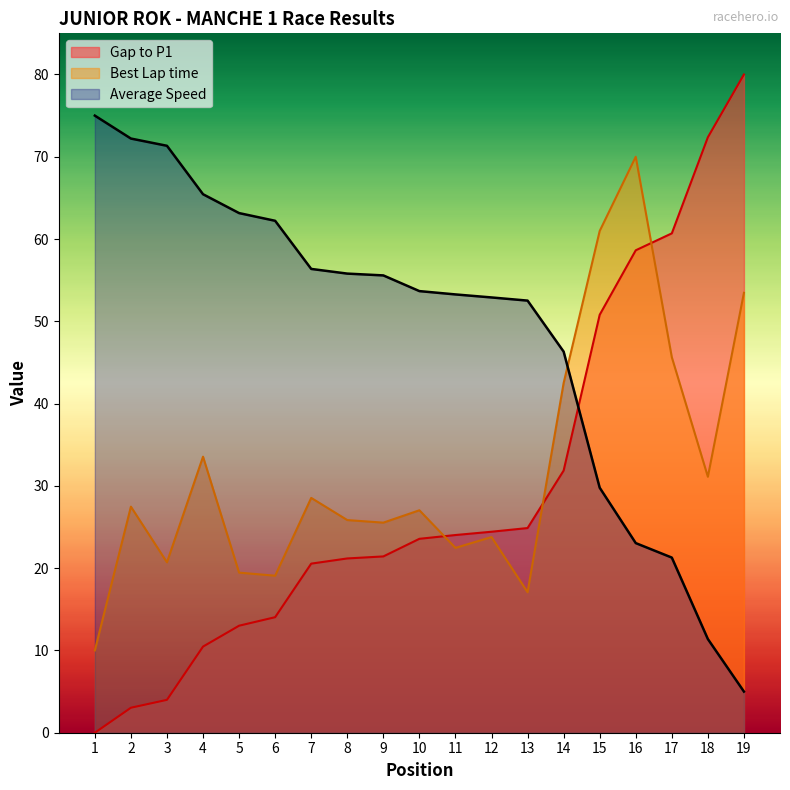

Count the number of categories in the chart.

19